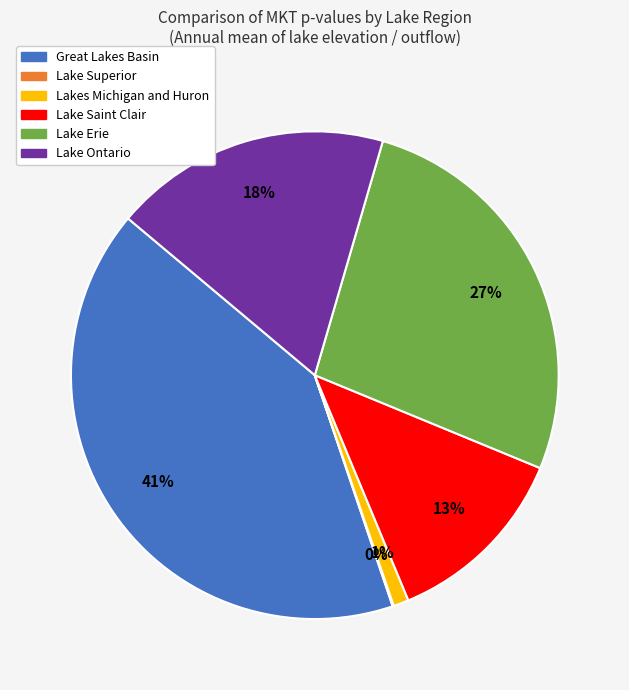

What percentage is the Great Lakes Basin slice, to the nearest percent?

41%